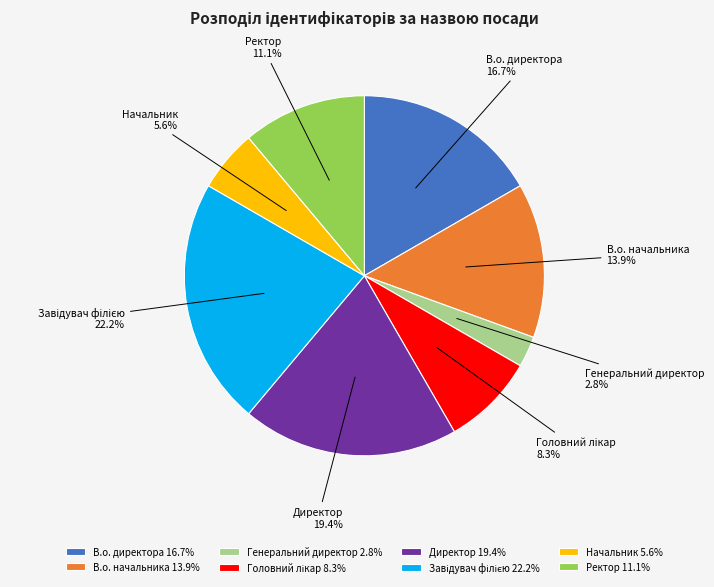

The Директор slice represents 19% of the pie. True or false?

True